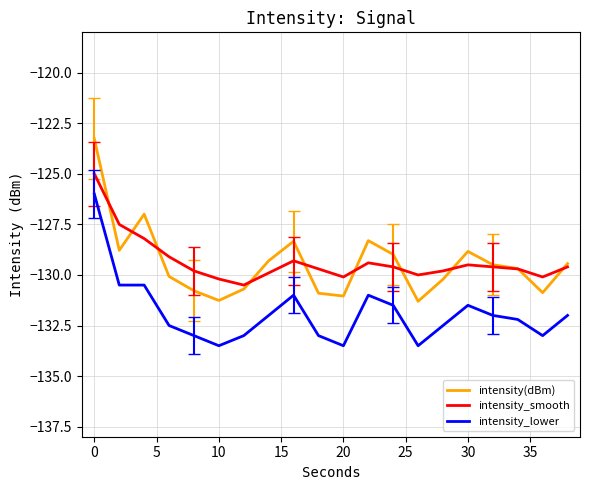

What is the minimum value shown in the chart?

-133.5